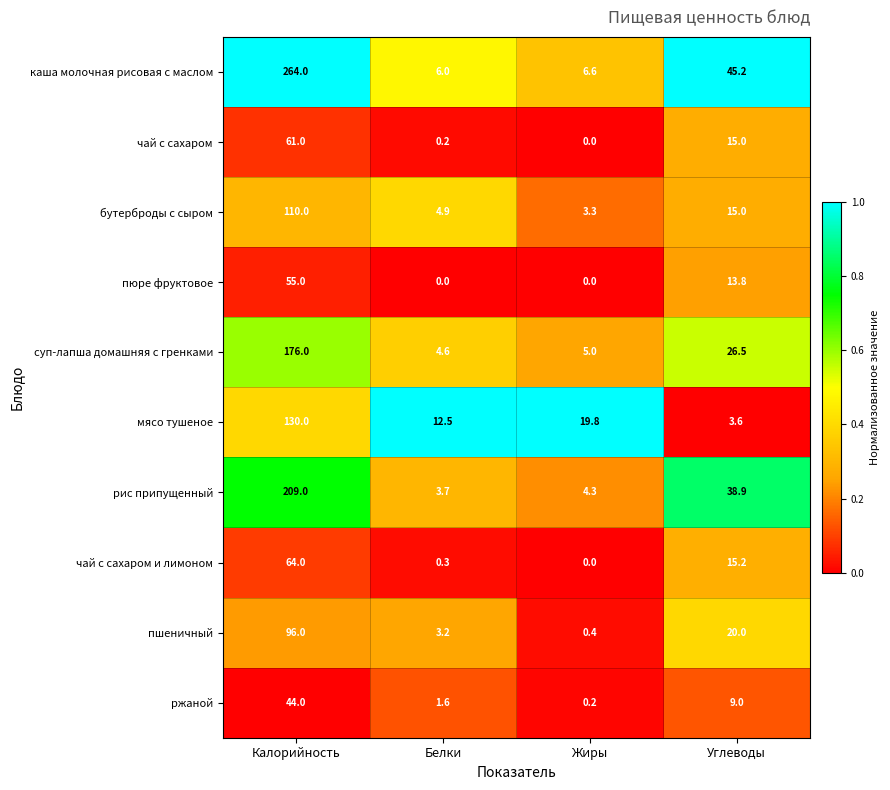

Rank the series by their maximum value, from lowest to highest.

ржаной, пюре фруктовое, чай с сахаром, чай с сахаром и лимоном, пшеничный, бутерброды с сыром, мясо тушеное, суп-лапша домашняя с гренками, рис припущенный, каша молочная рисовая с маслом